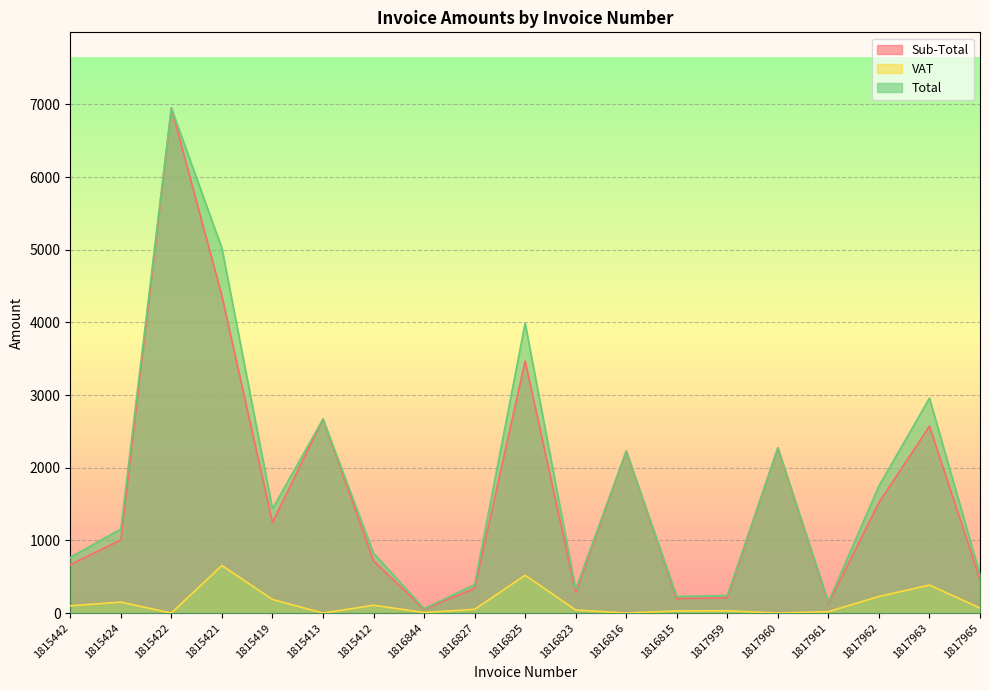

What is the highest value of the Sub-Total series?

6949.9